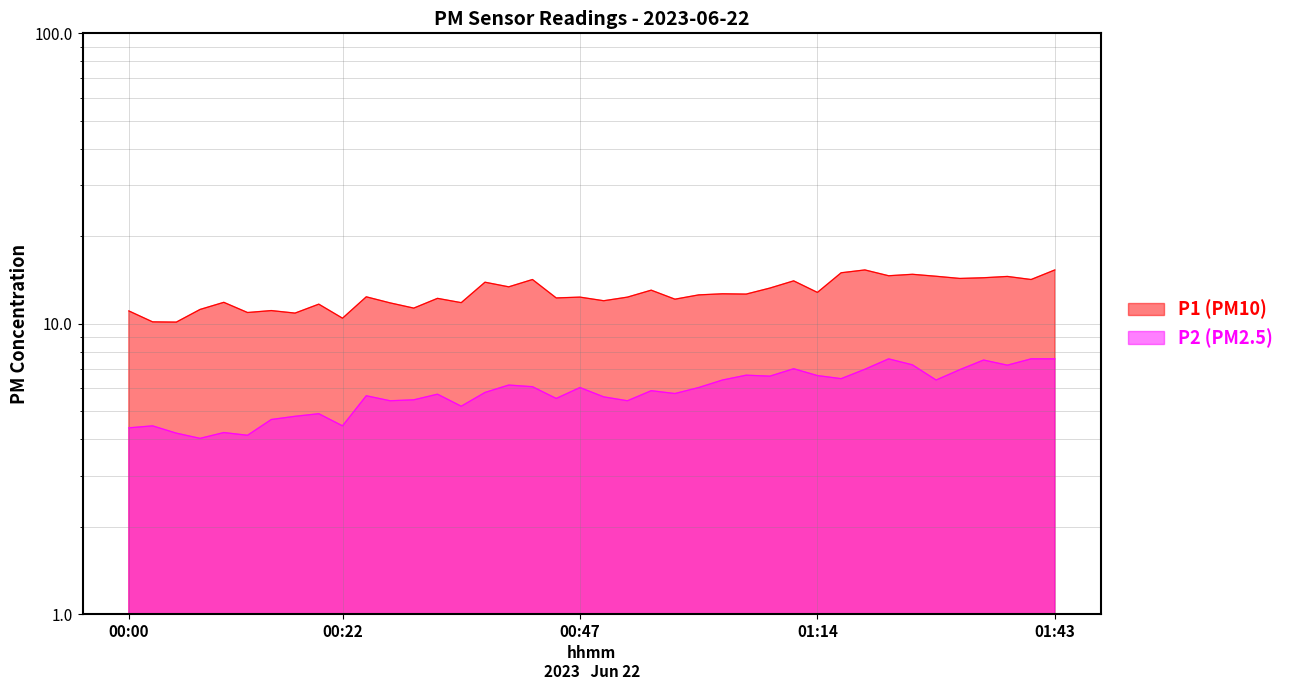

What is the average value of the P2 series?

5.9